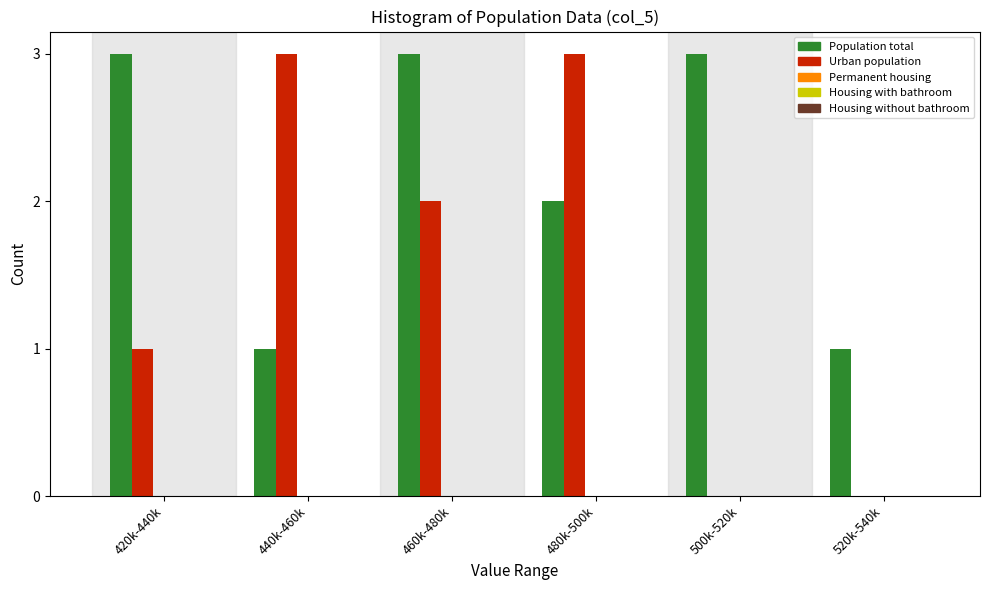

What is the total value across all series at 500k-520k?

3